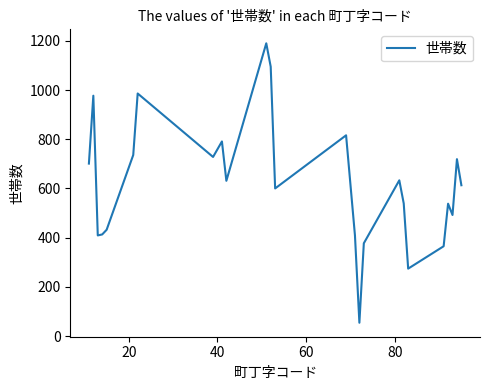

What is the maximum value shown in the chart?

1190